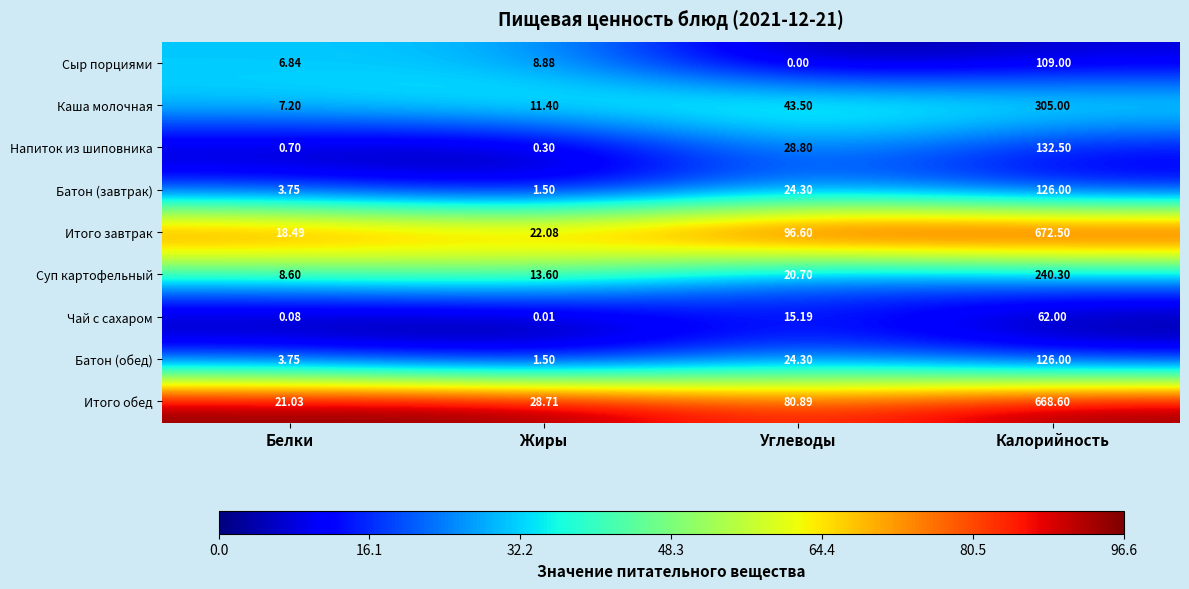

Is the value of Чай с сахаром at Калорийность greater than the value of Напиток из шиповника at Жиры?

Yes